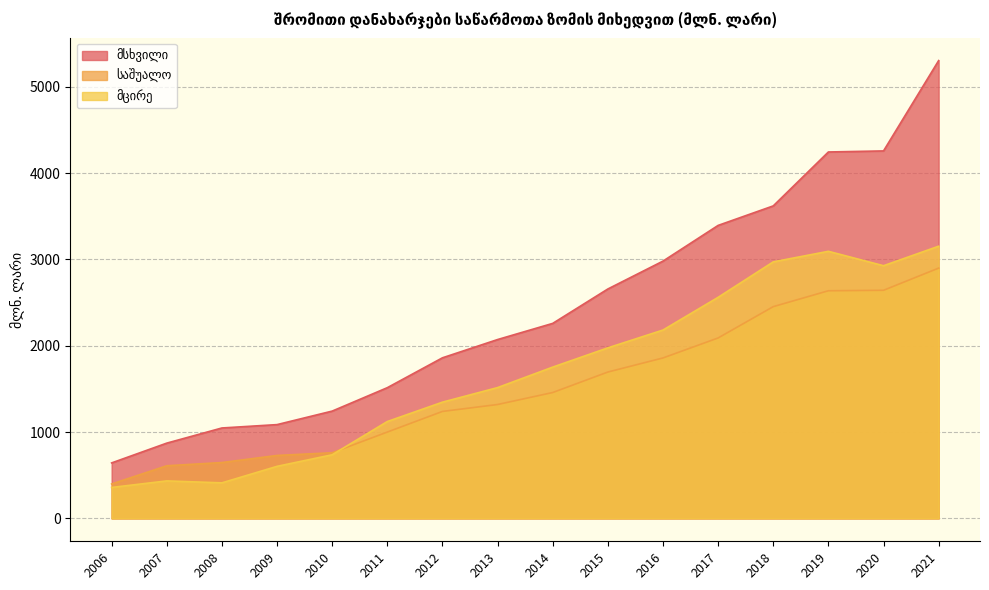

What is the difference between the highest and lowest values at 2021?

2404.6